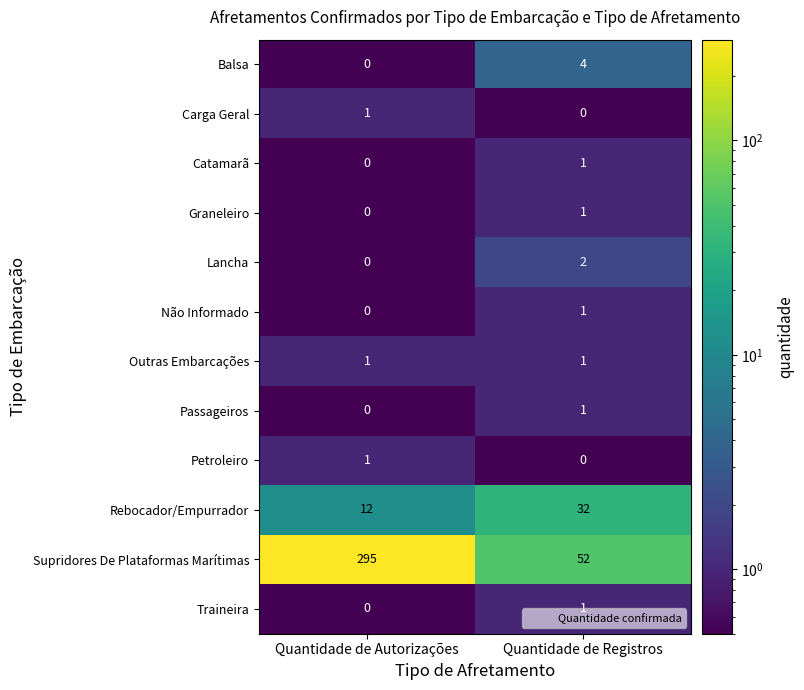

List the labels in order of Supridores De Plataformas Marítimas value, smallest first.

Quantidade de Registros, Quantidade de Autorizações